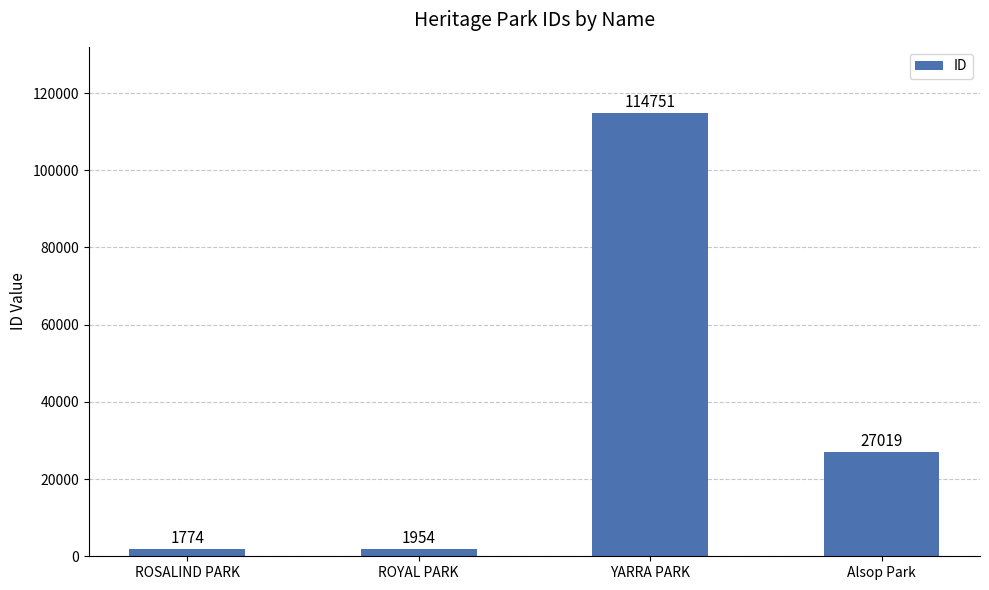

List the labels in order of value, smallest first.

ROSALIND PARK, ROYAL PARK, Alsop Park, YARRA PARK